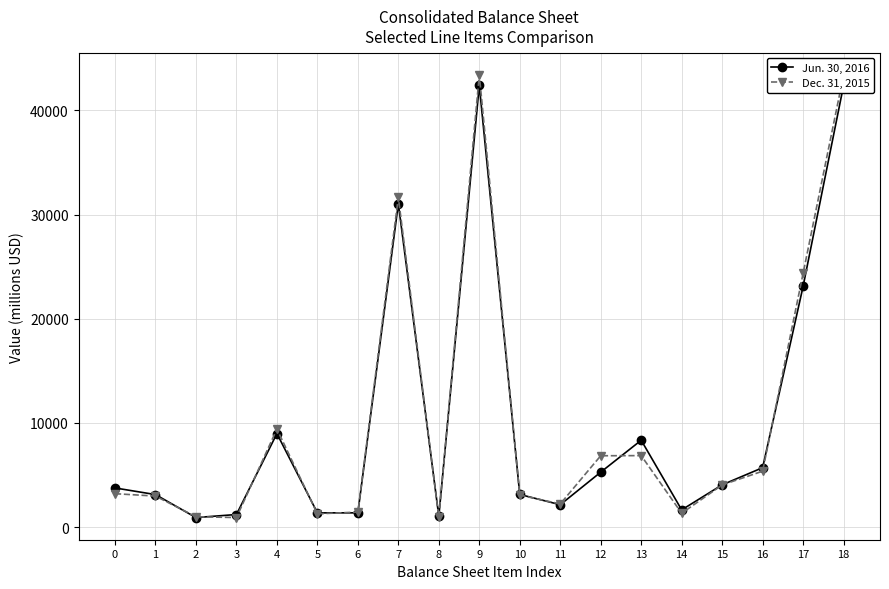

What is the difference between the Jun. 30, 2016 values at 18 and 17?

19294